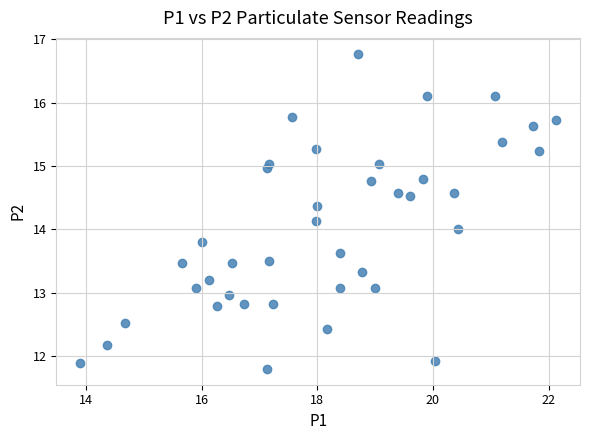

What is the range of X values (max minus min)?

8.2